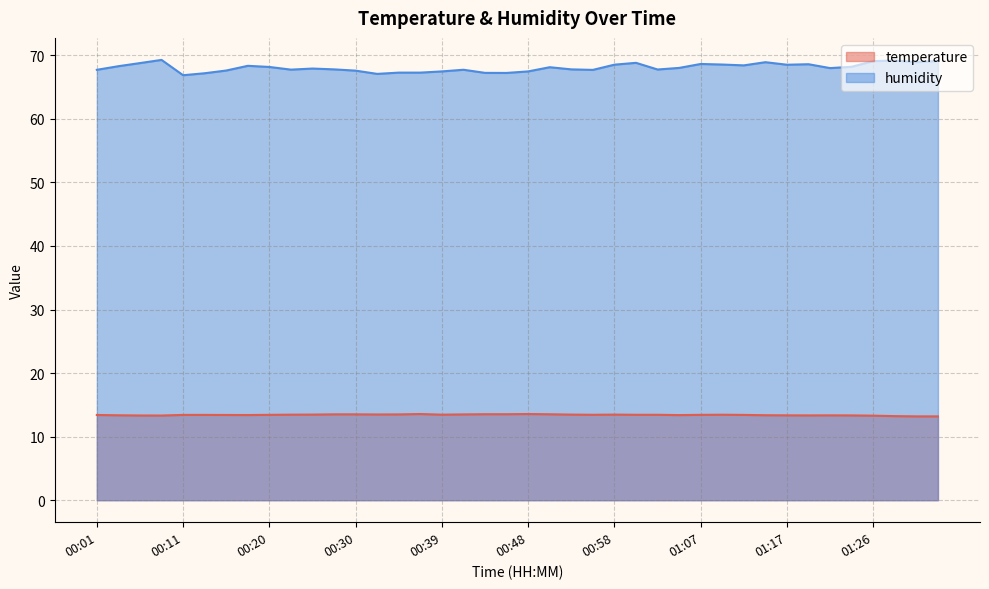

List the labels in order of humidity value, smallest first.

00:11, 00:32, 00:13, 00:46, 00:44, 00:34, 00:37, 00:39, 00:48, 00:30, 00:16, 00:55, 00:01, 00:41, 00:23, 01:03, 00:27, 00:53, 00:25, 01:21, 01:05, 00:51, 00:20, 01:24, 00:04, 00:18, 01:12, 01:17, 00:58, 01:10, 01:19, 01:07, 00:06, 01:00, 01:14, 01:31, 01:26, 01:33, 01:28, 00:09